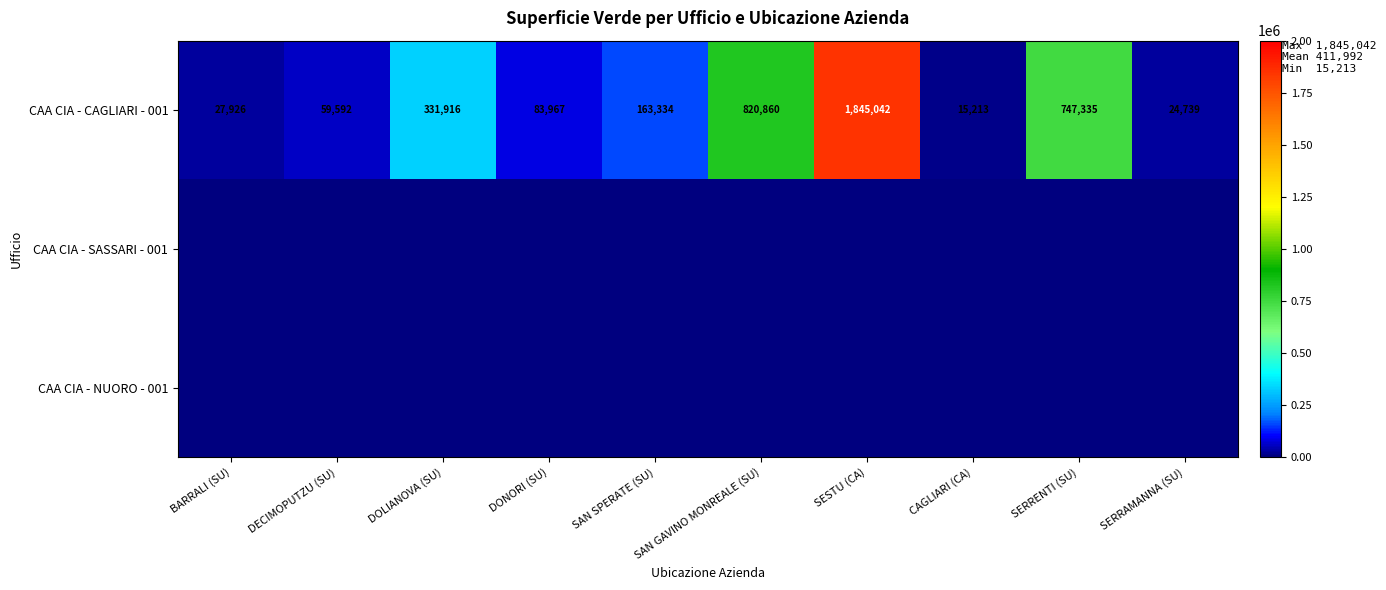

Which label corresponds to the largest value in the chart?

SESTU (CA)